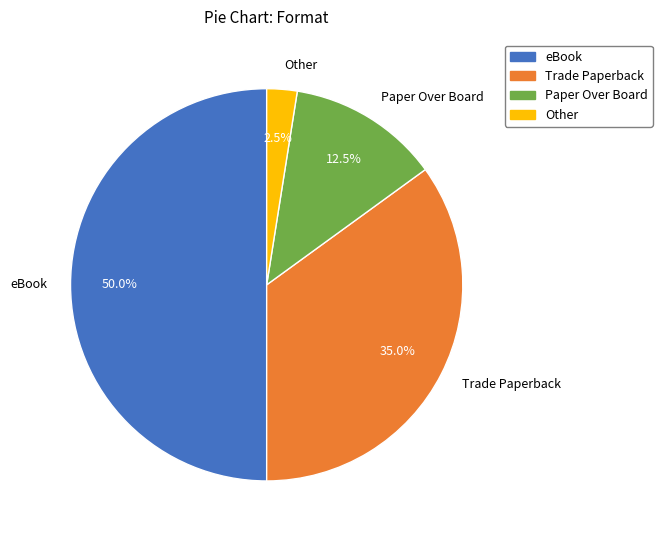

Rank the categories by value from highest to lowest.

eBook, Trade Paperback, Paper Over Board, Other